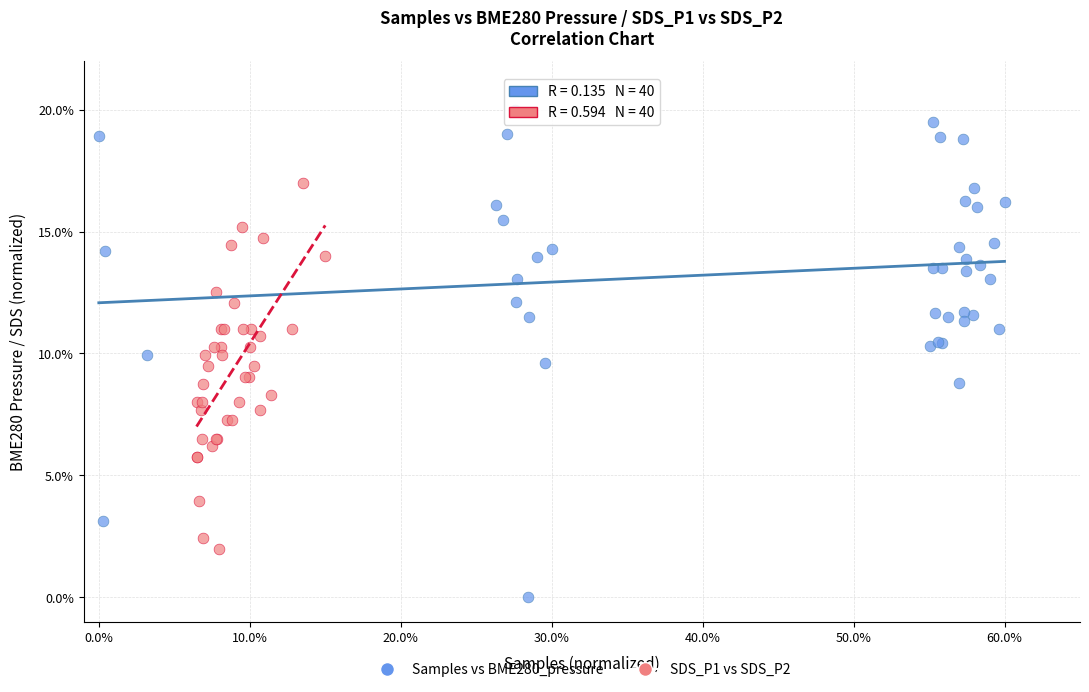

Which series has the largest Y range (max minus min)?

Samples vs BME280_pressure